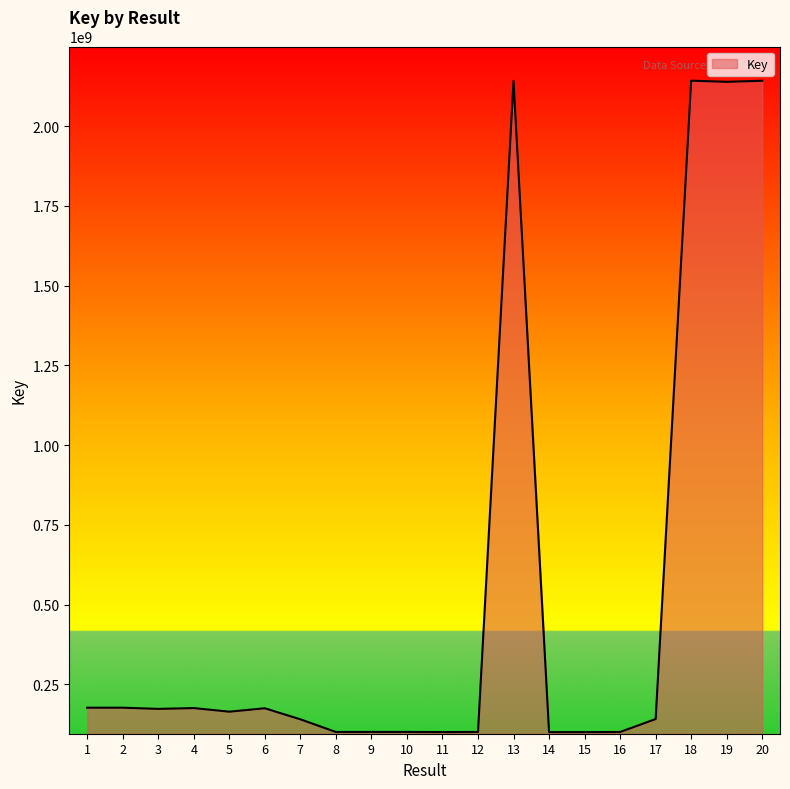

What is the greatest value displayed?

2142261050